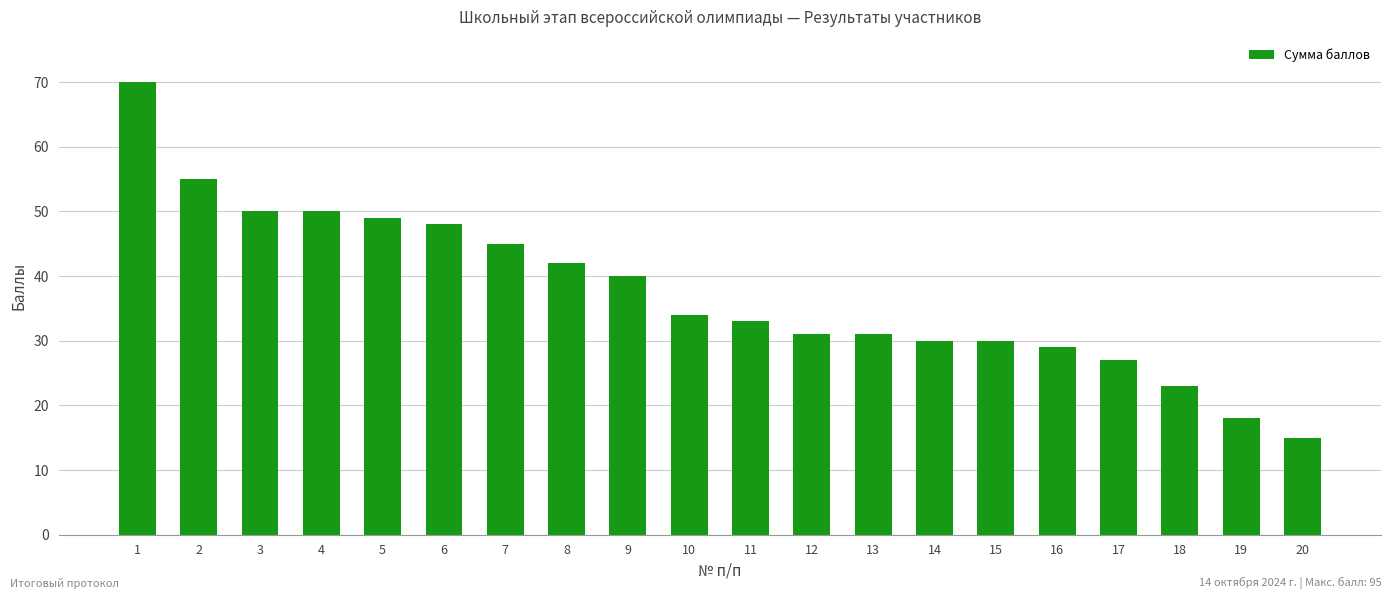

Which has a higher value, 1 or 3?

1